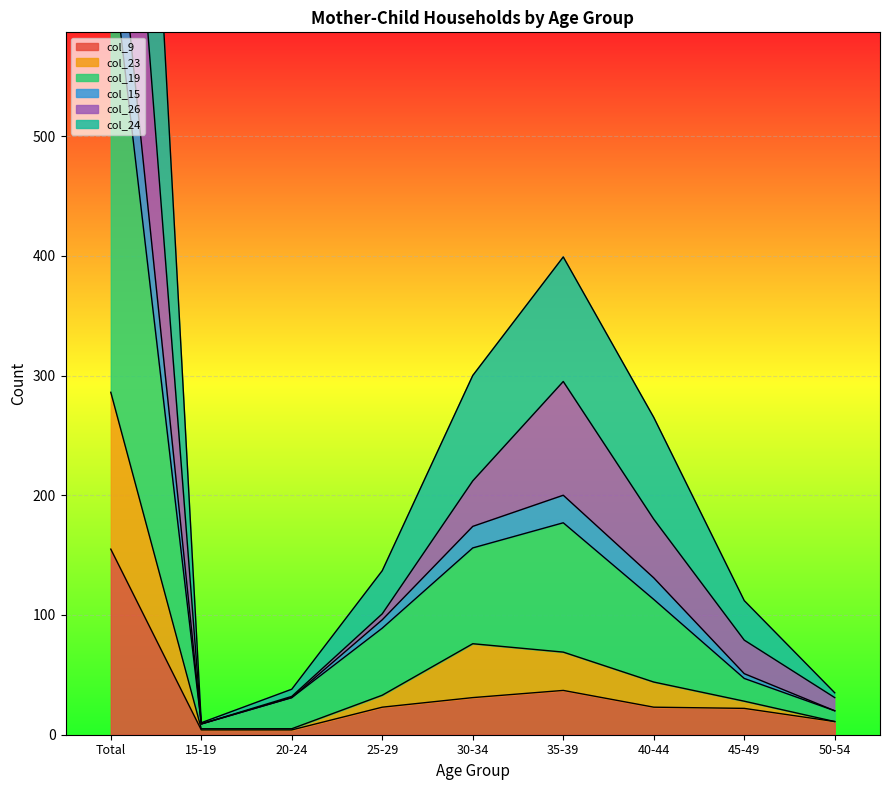

The col_9 series shows 4 at 20-24. True or false?

True